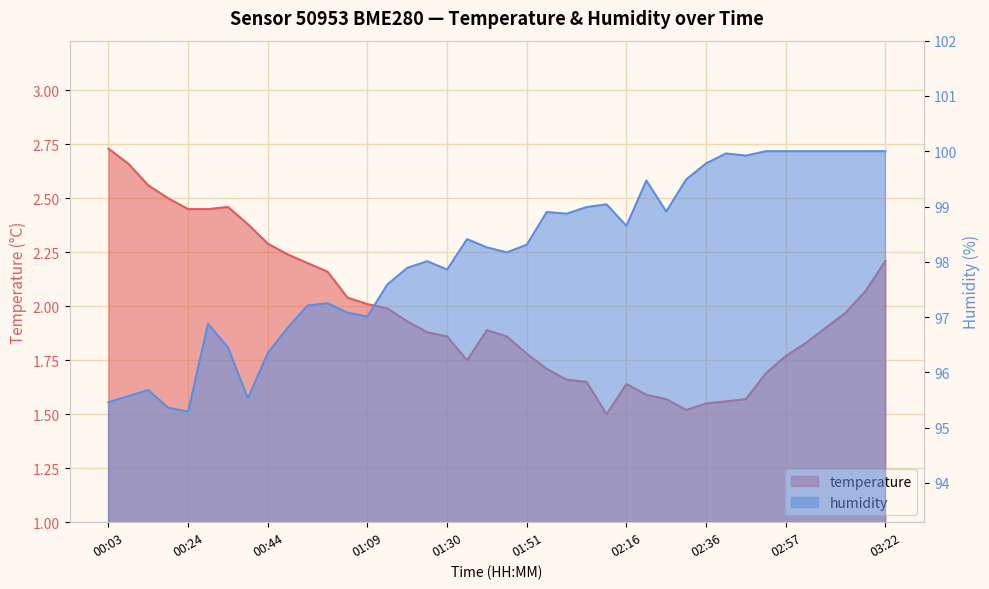

Which category has the highest value in the temperature series?

00:03